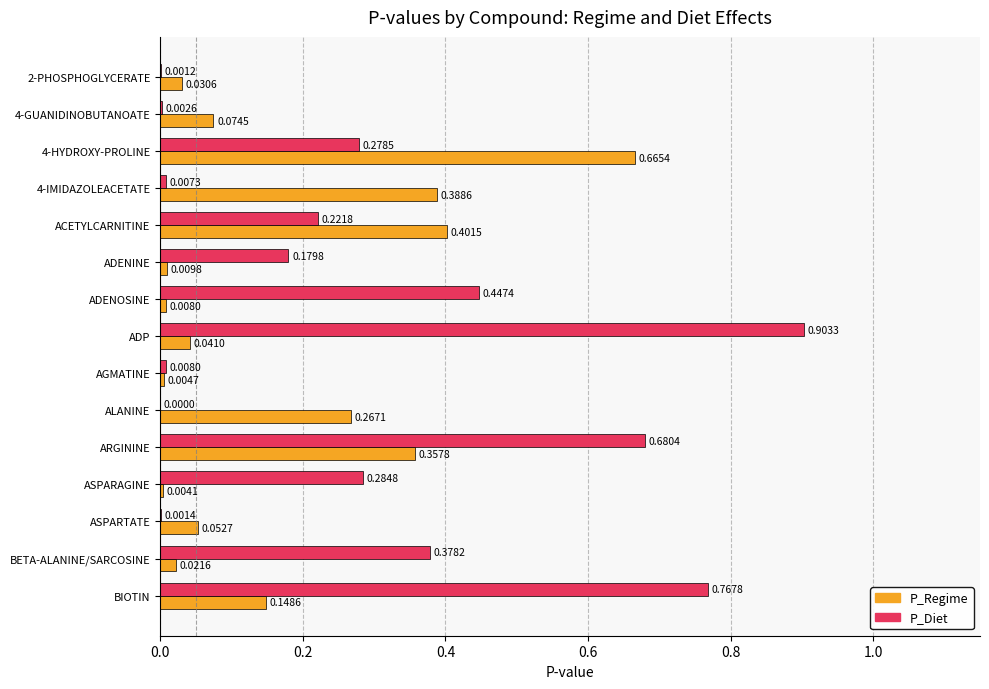

Where is P_Regime nearest to the value 0?

ASPARAGINE